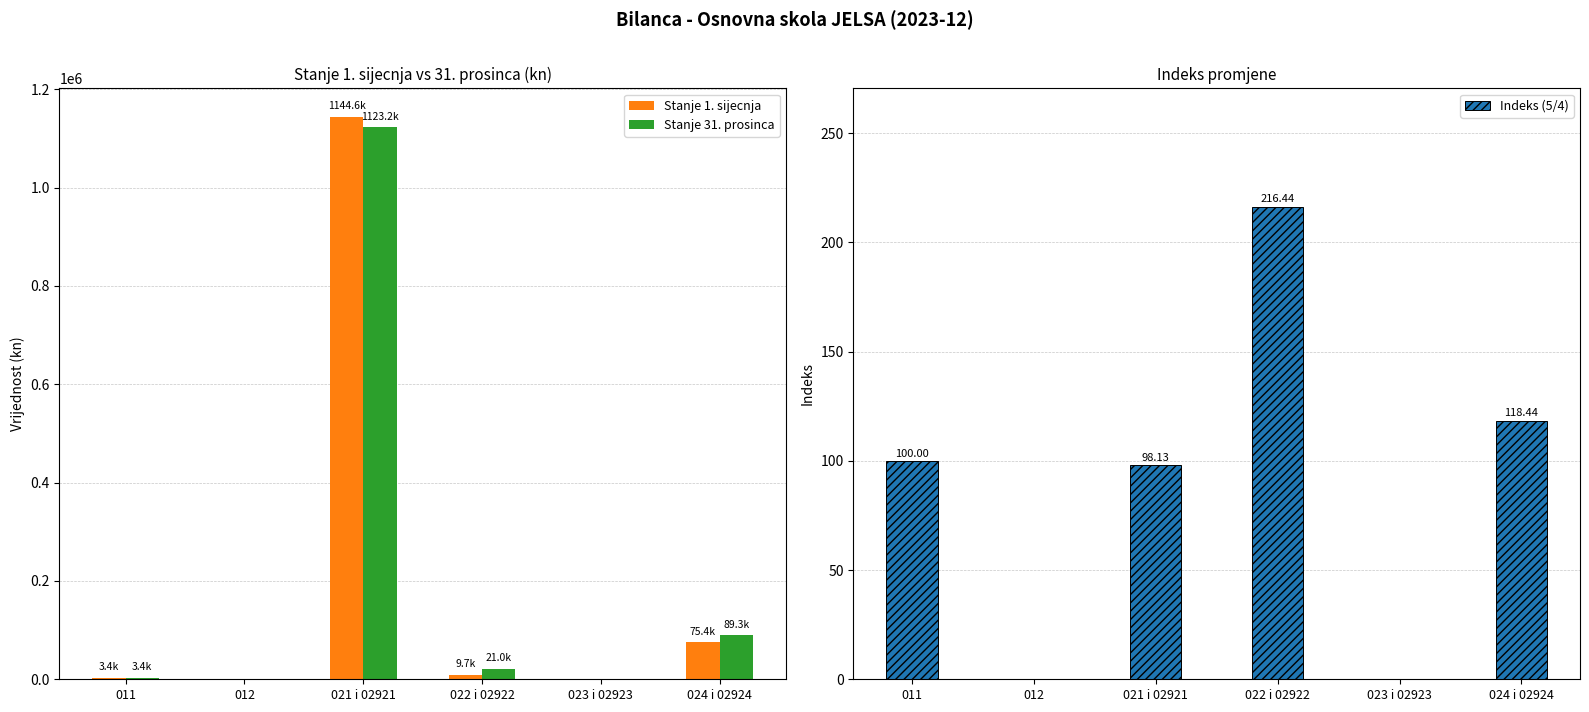

The Indeks (5/4) series shows 0.0 at 012. True or false?

True